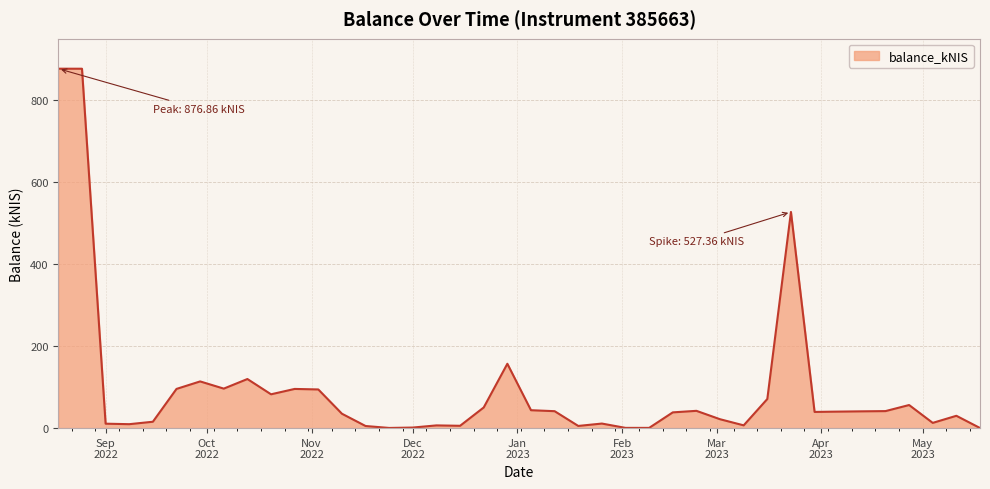

What is the difference between the maximum and minimum values?

876.6